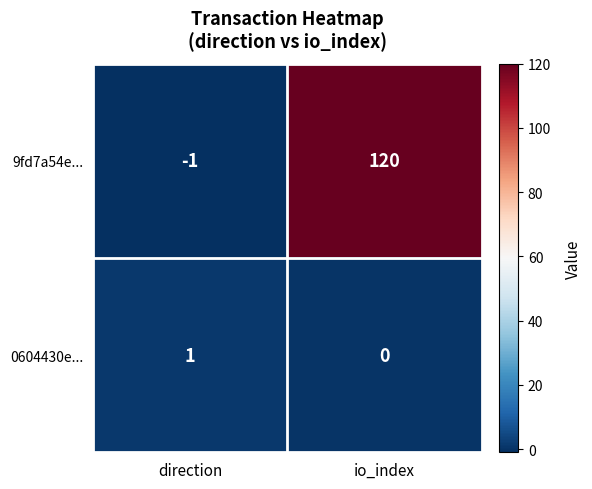

Reading right to left, what are all the values shown in this chart?

9fd7a54e...: io_index=120	direction=-1
0604430e...: io_index=0	direction=1